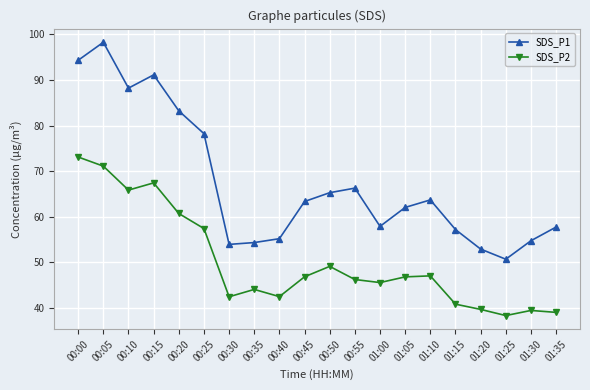

How many distinct data groups are displayed?

2